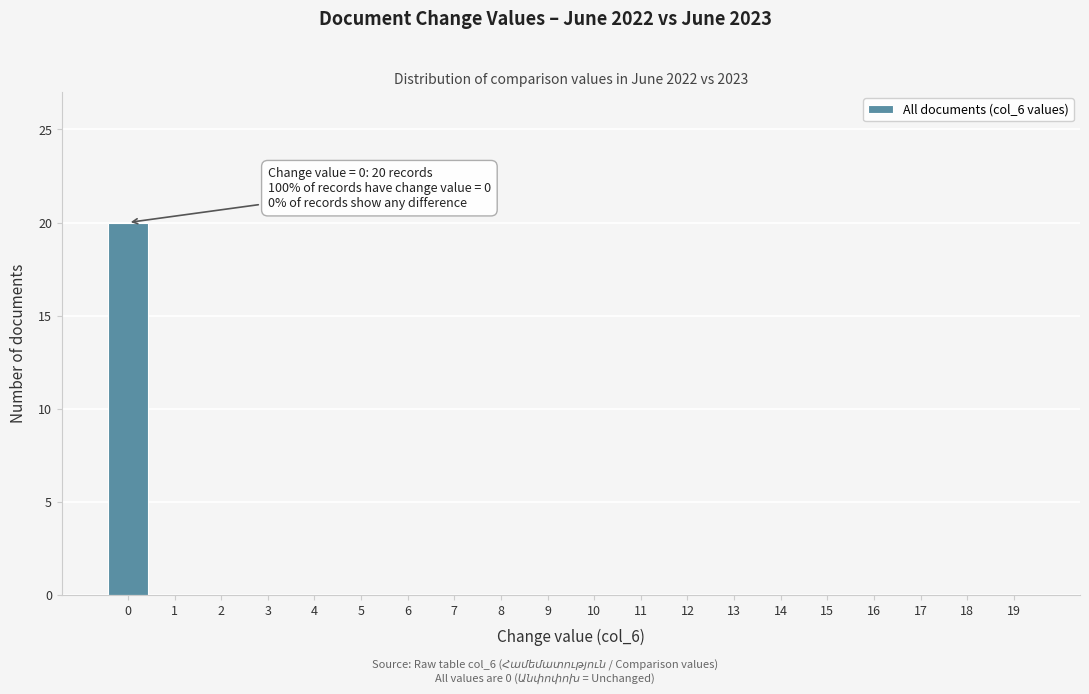

Reading left to right, transcribe all the data shown in this chart.

0=20	1=0	2=0	3=0	4=0	5=0	6=0	7=0	8=0	9=0	10=0	11=0	12=0	13=0	14=0	15=0	16=0	17=0	18=0	19=0